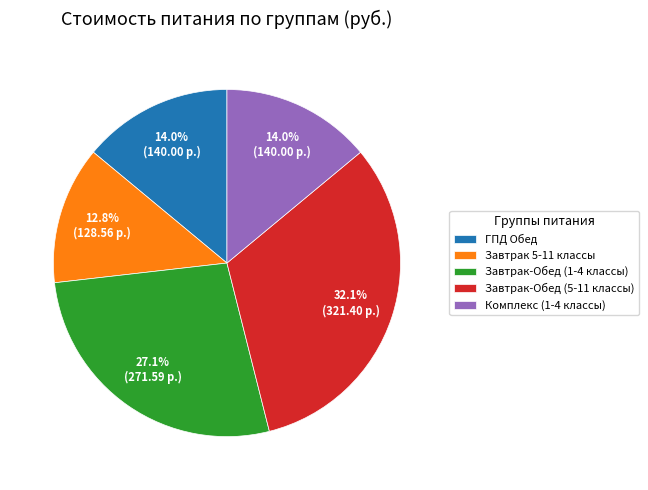

To the nearest percent, what is the difference between the ГПД Обед and Завтрак-Обед (1-4 классы) slice percentages?

13%